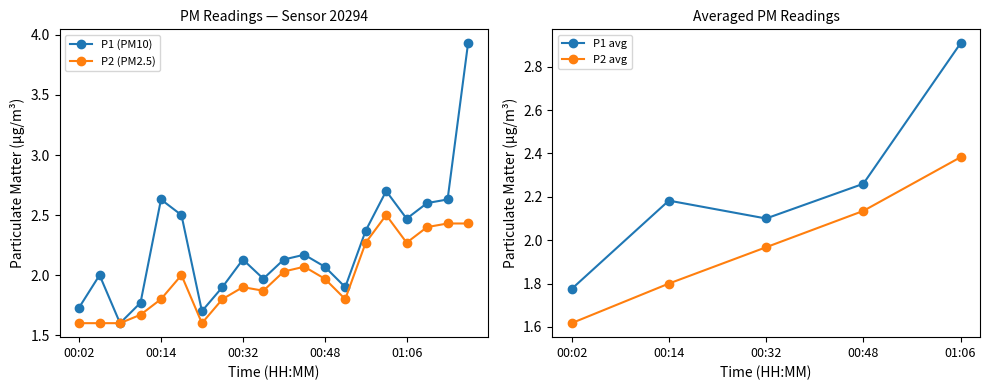

What position from the left is 01:14?

20